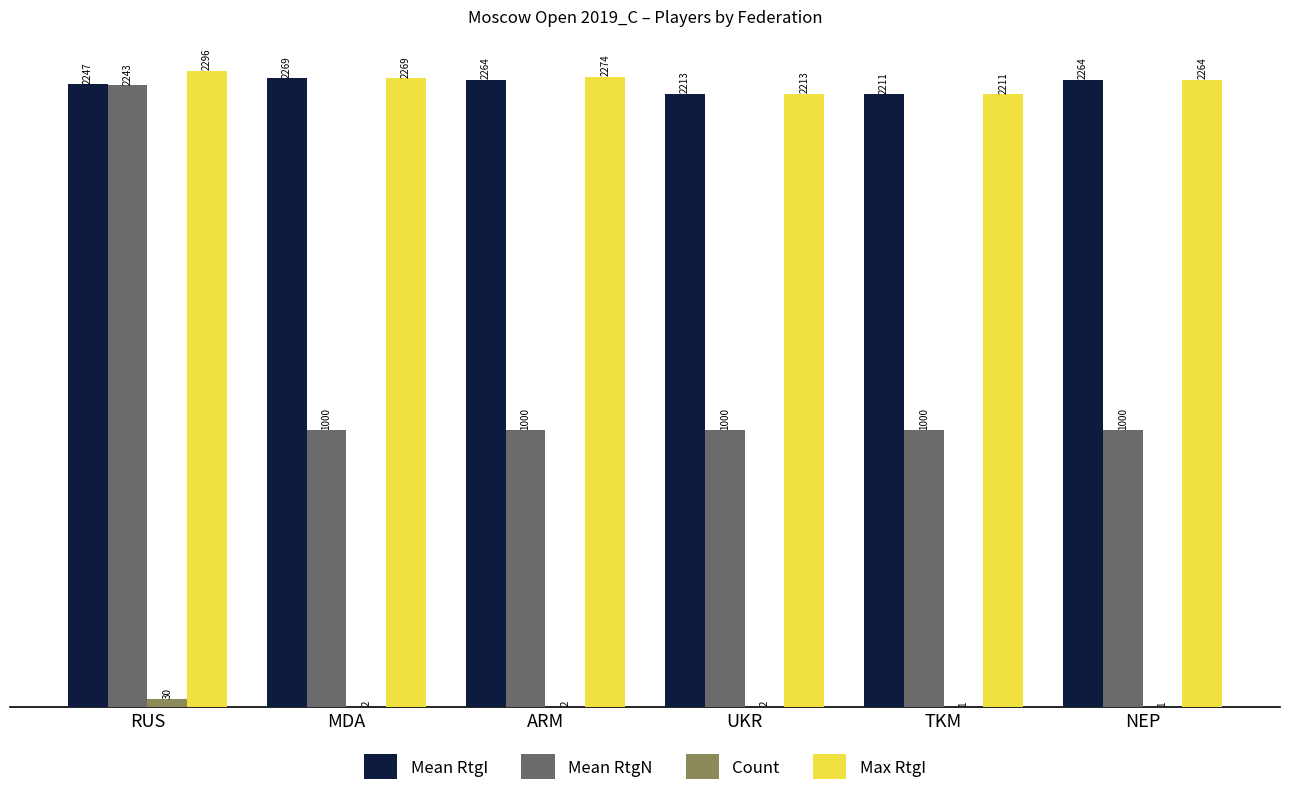

Where does the Mean RtgI series first go above 2264?

MDA